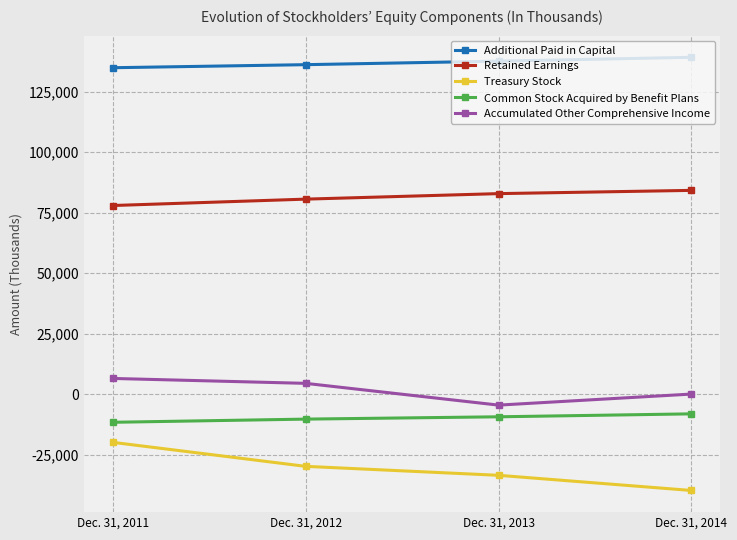

True or false: Retained Earnings and Treasury Stock cross at least once.

False